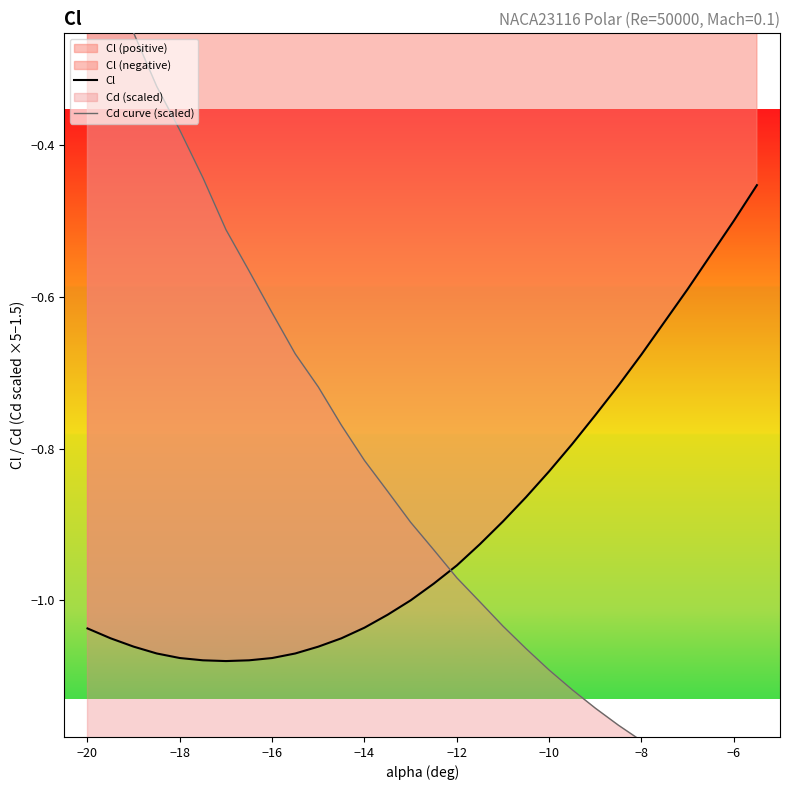

What is the difference between the second highest and second lowest values in the Cd curve (scaled) series?

1.1